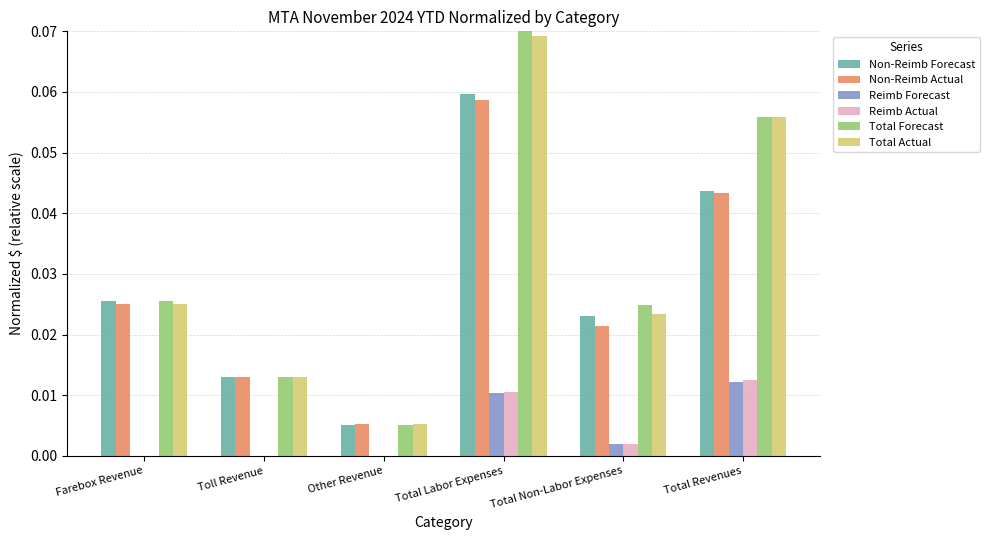

The value of Total Actual at Farebox Revenue is 0.0. True or false?

True